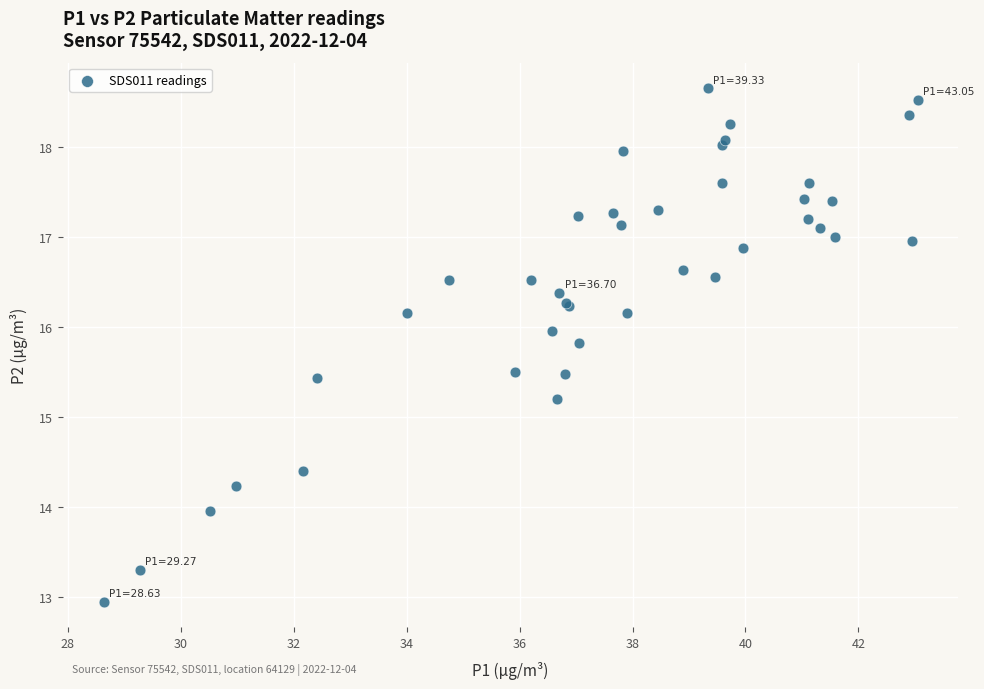

What Y value in the scatter plot is closest to 15?

15.2